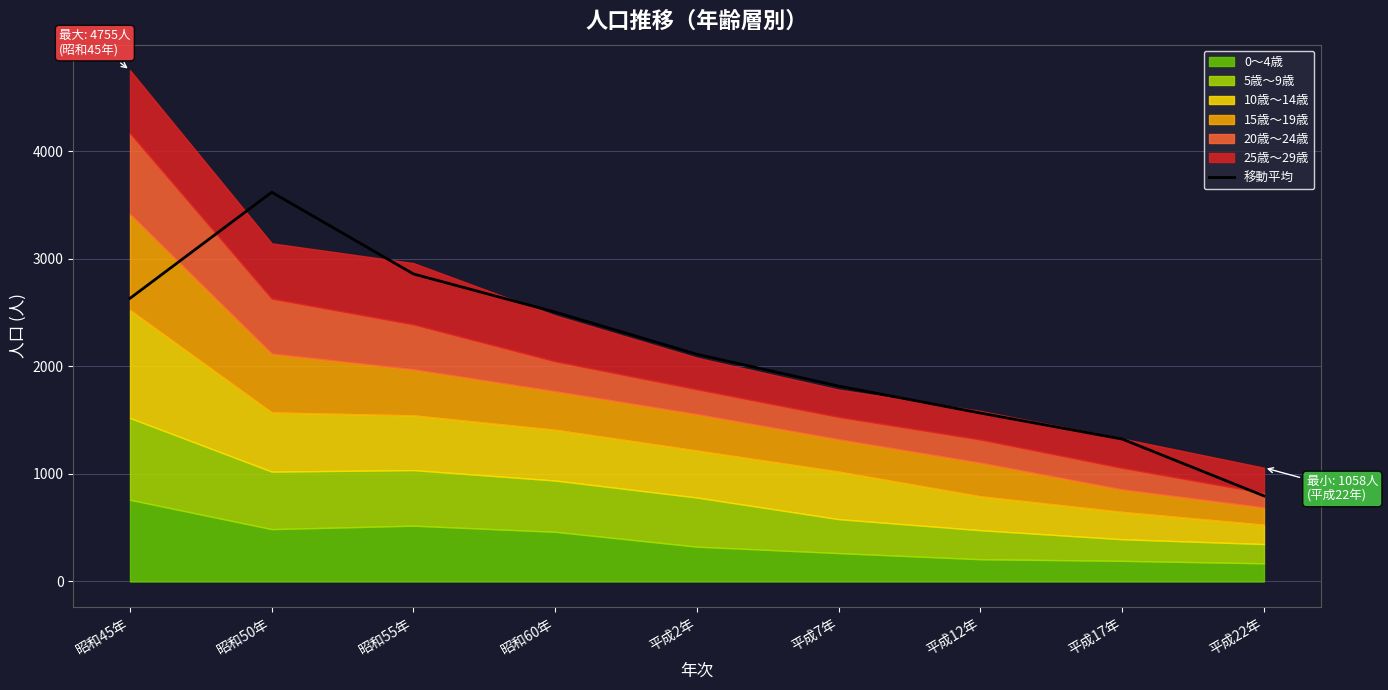

What is the minimum value shown in the chart?

795.7